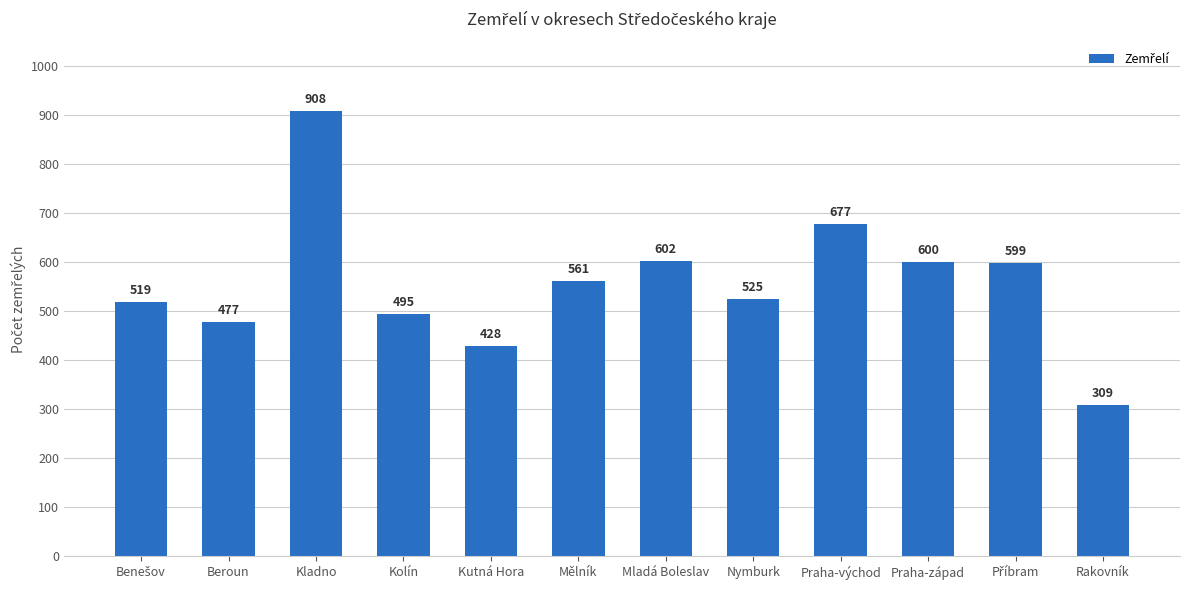

What is the difference between the maximum and minimum values?

599